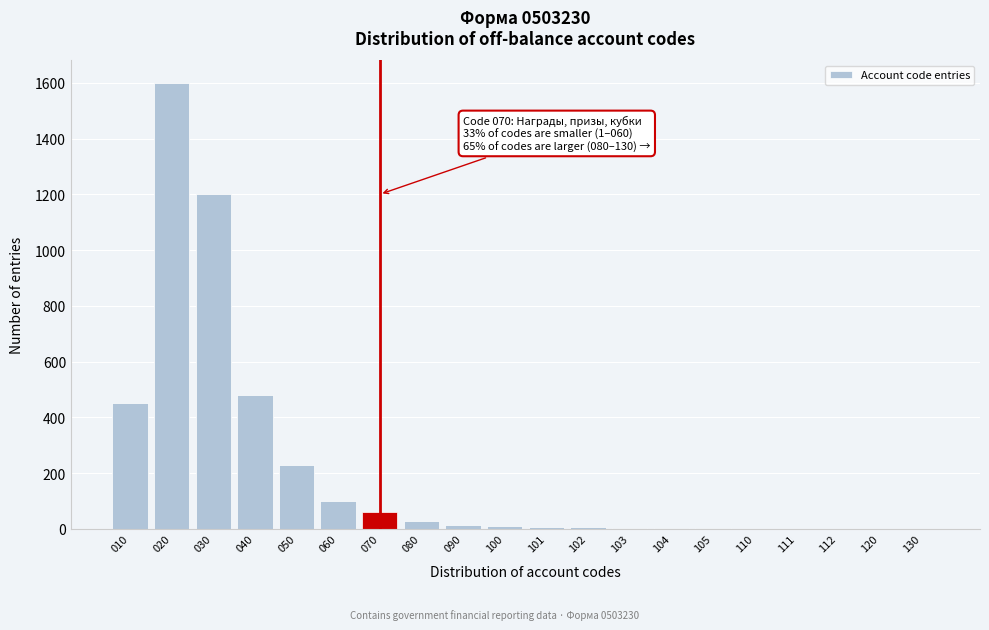

The value at 060 is 100. True or false?

True